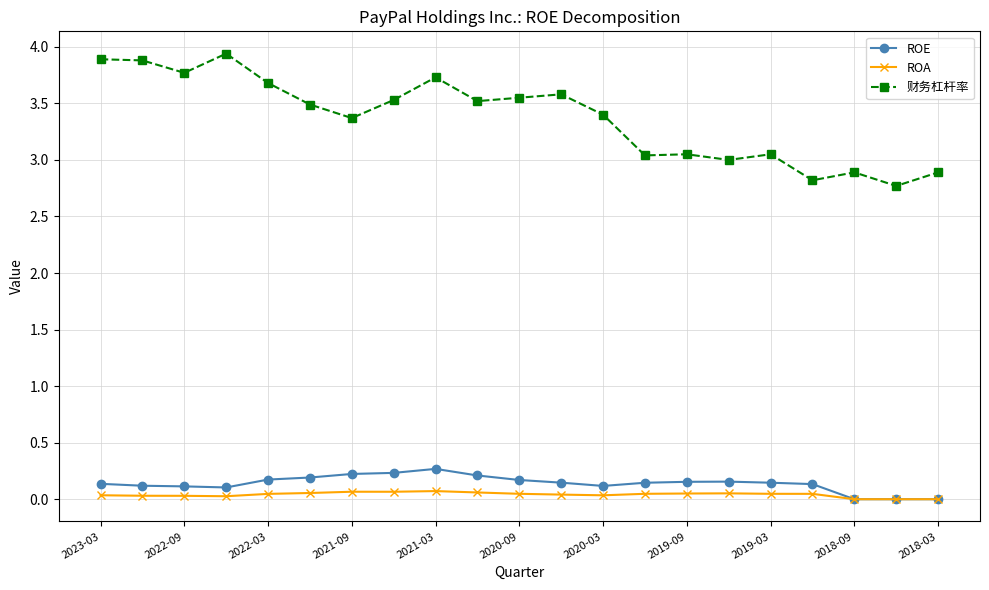

True or false: ROE and 财务杠杆率 cross at least once.

False